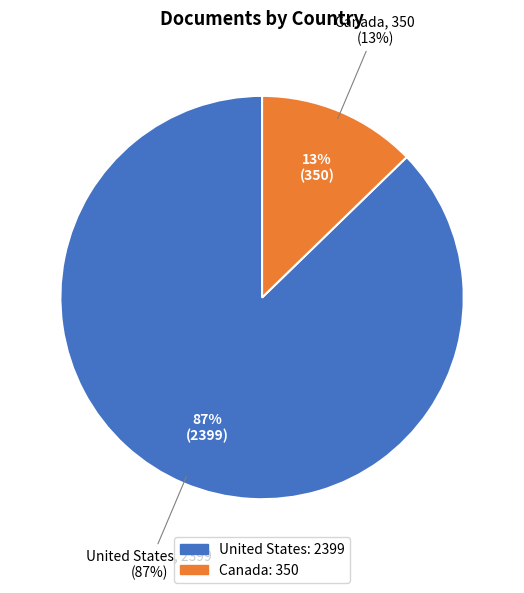

To the nearest percent, what is the difference between the largest and smallest slice percentages?

75%